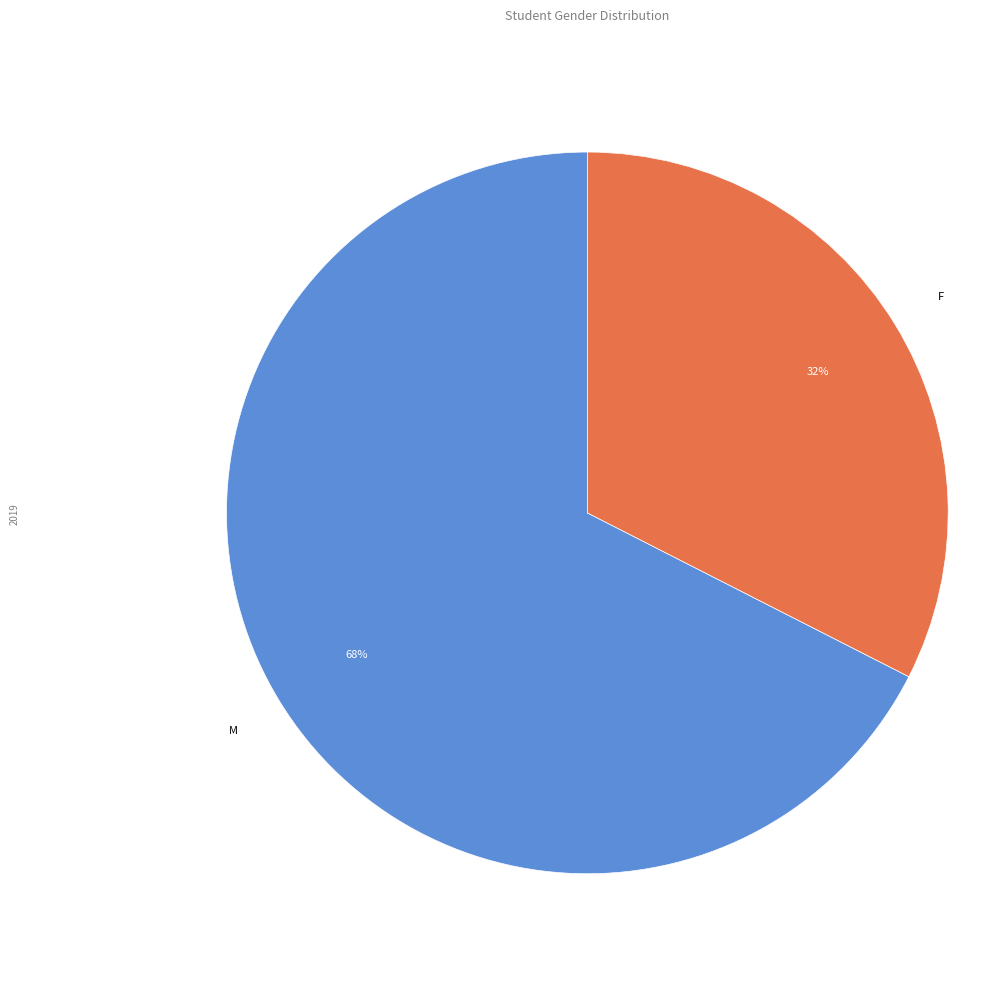

Do F and M together represent more than half of the pie?

Yes